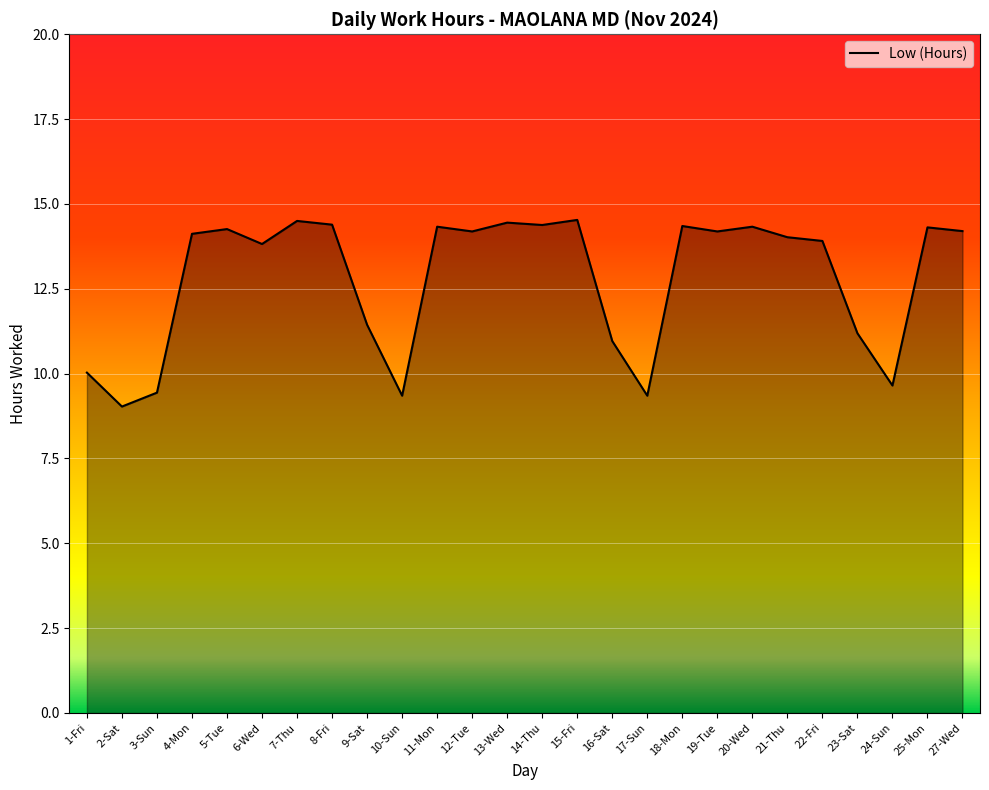

What is the approximate value at 6-Wed?

13.8